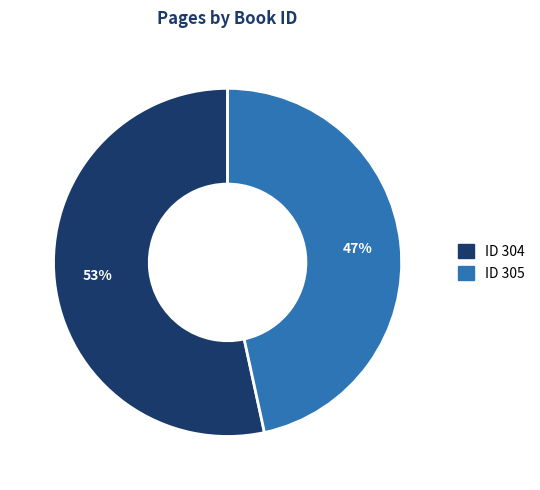

Is there any slice that represents more than half of the pie?

Yes